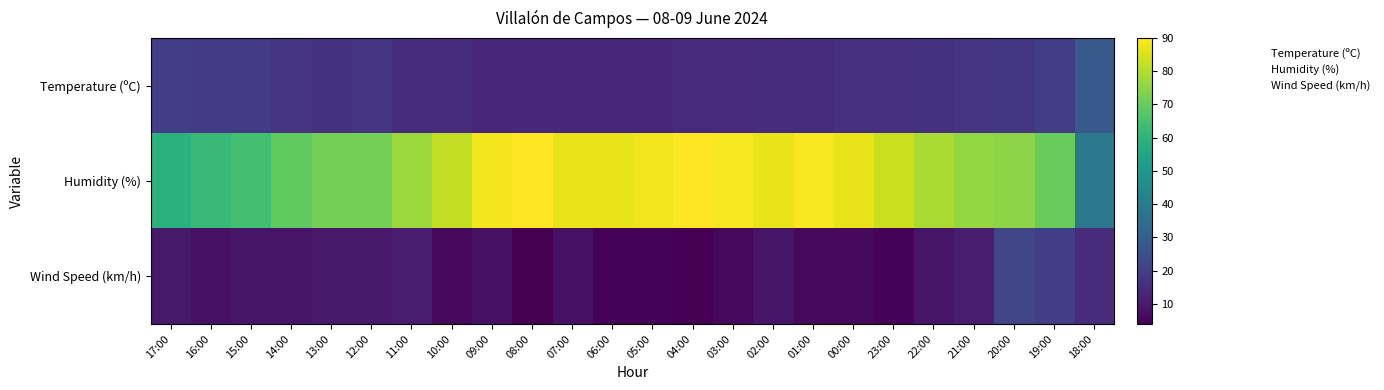

Reading left to right, list all the values displayed in this chart.

Temperature (ºC): 17:00=19.7	16:00=19.4	15:00=18.9	14:00=17.4	13:00=16.6	12:00=16.8	11:00=15.4	10:00=14.8	09:00=13.7	08:00=13.6	07:00=13.7	06:00=13.7	05:00=13.9	04:00=14.2	03:00=14.7	02:00=15.0	01:00=15.2	00:00=15.6	23:00=15.8	22:00=16.5	21:00=17.4	20:00=17.8	19:00=20.1	18:00=27.9
Humidity (%): 17:00=59.0	16:00=62.0	15:00=64.0	14:00=69.0	13:00=72.0	12:00=72.0	11:00=77.0	10:00=82.0	09:00=88.0	08:00=90.0	07:00=87.0	06:00=87.0	05:00=88.0	04:00=90.0	03:00=89.0	02:00=87.0	01:00=89.0	00:00=87.0	23:00=83.0	22:00=79.0	21:00=76.0	20:00=75.0	19:00=70.0	18:00=38.0
Wind Speed (km/h): 17:00=10.0	16:00=8.0	15:00=9.0	14:00=9.0	13:00=10.0	12:00=10.0	11:00=11.0	10:00=6.0	09:00=8.0	08:00=4.0	07:00=8.0	06:00=5.0	05:00=5.0	04:00=4.0	03:00=6.0	02:00=9.0	01:00=6.0	00:00=6.0	23:00=5.0	22:00=9.0	21:00=11.0	20:00=22.0	19:00=20.0	18:00=15.0